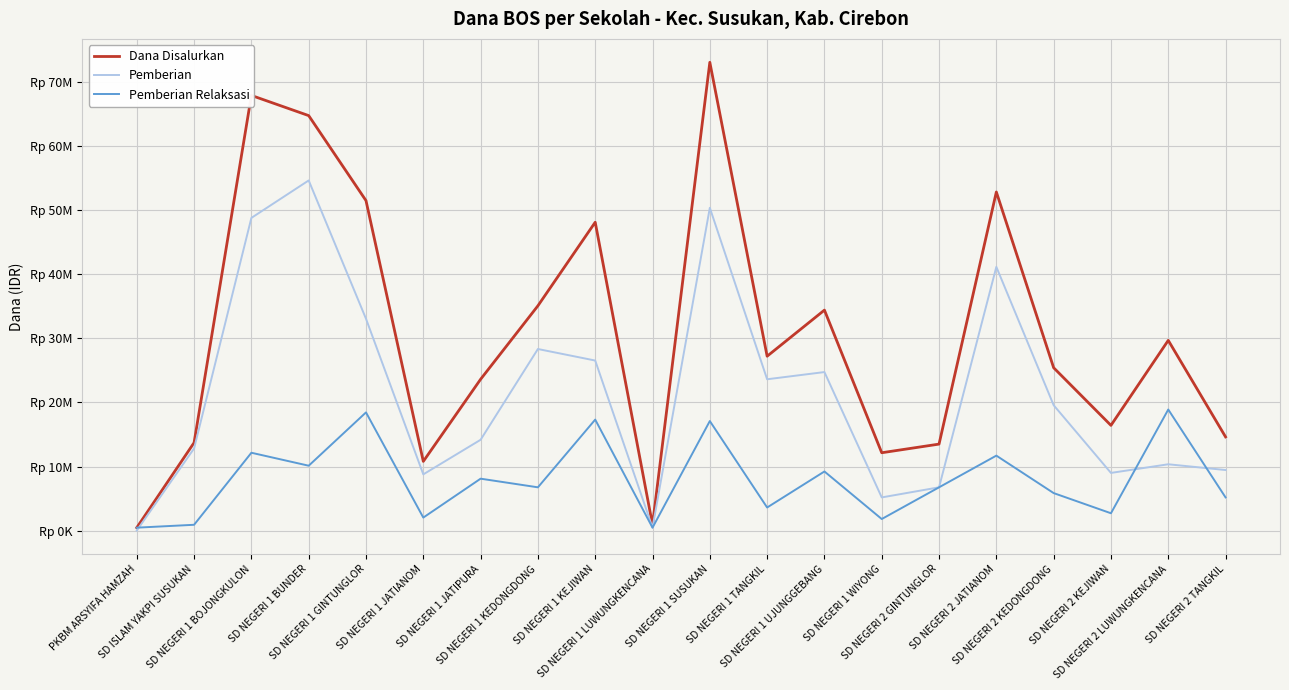

List the labels in order of Pemberian value, largest first.

SD NEGERI 1 BUNDER, SD NEGERI 1 SUSUKAN, SD NEGERI 1 BOJONGKULON, SD NEGERI 2 JATIANOM, SD NEGERI 1 GINTUNGLOR, SD NEGERI 1 KEDONGDONG, SD NEGERI 1 KEJIWAN, SD NEGERI 1 UJUNGGEBANG, SD NEGERI 1 TANGKIL, SD NEGERI 2 KEDONGDONG, SD NEGERI 1 JATIPURA, SD ISLAM YAKPI SUSUKAN, SD NEGERI 2 LUWUNGKENCANA, SD NEGERI 2 TANGKIL, SD NEGERI 2 KEJIWAN, SD NEGERI 1 JATIANOM, SD NEGERI 2 GINTUNGLOR, SD NEGERI 1 WIYONG, SD NEGERI 1 LUWUNGKENCANA, PKBM ARSYIFA HAMZAH